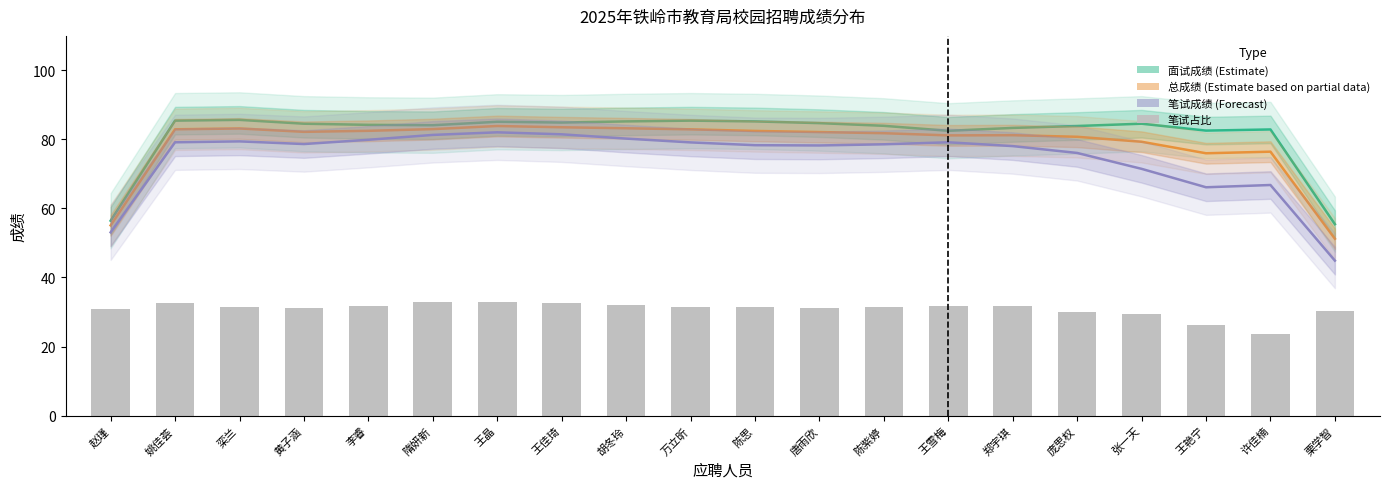

How many categories are shown in the chart?

20